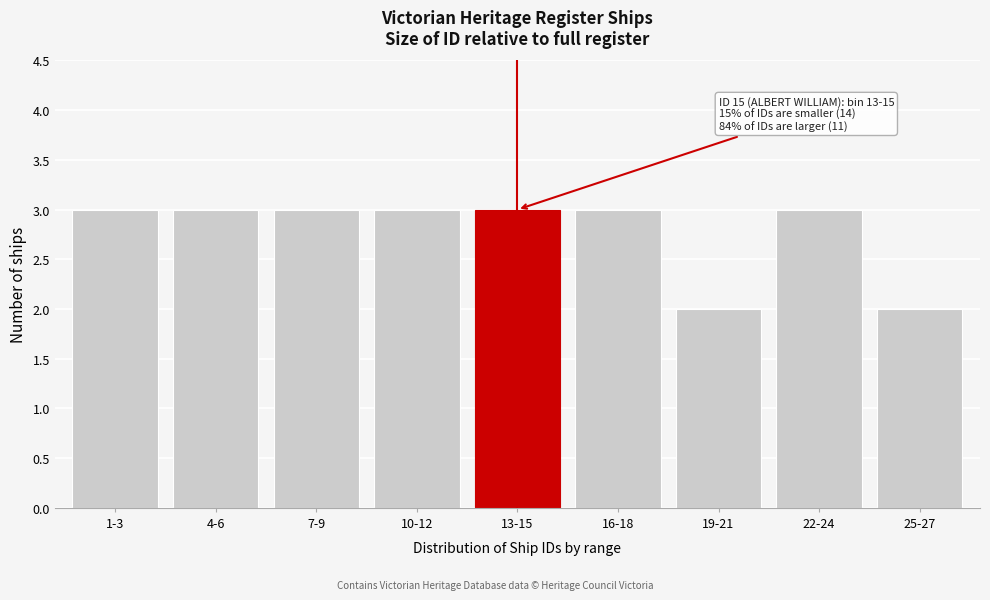

Reading right to left, transcribe all the data shown in this chart.

2	3	2	3	3	3	3	3	3